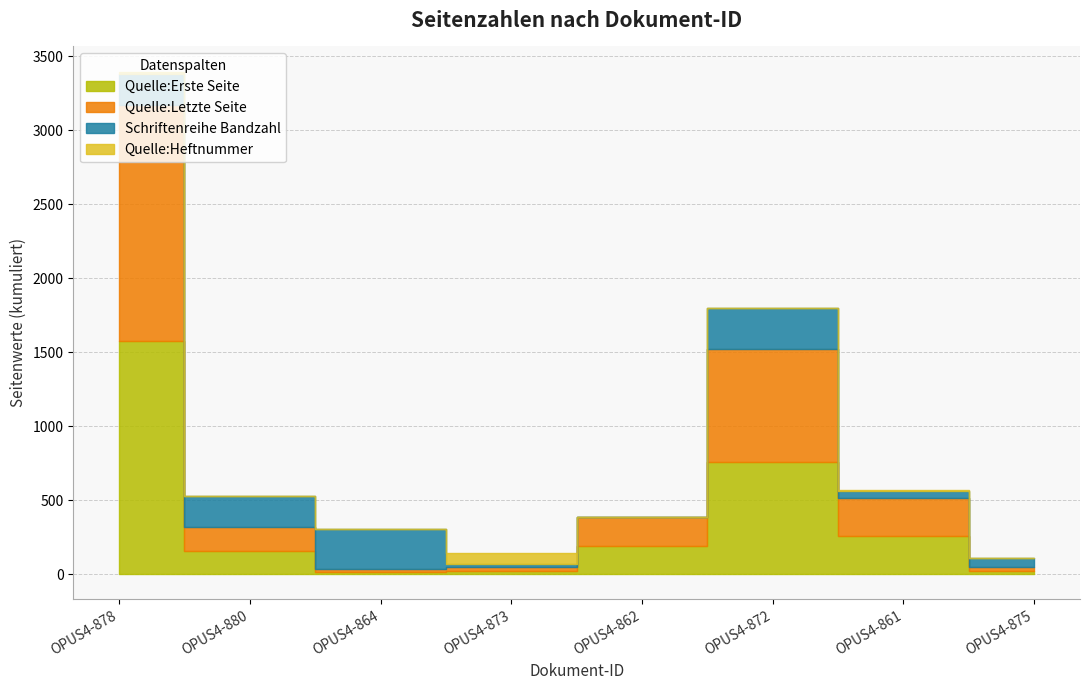

What is the total value across all series at OPUS4-880?

527